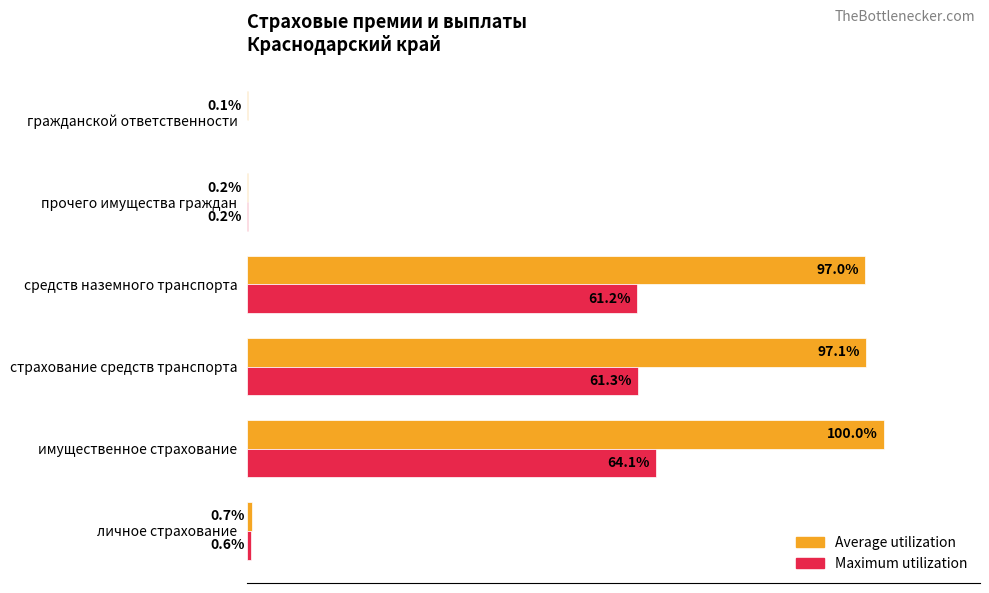

At which category is the sum across all series the highest?

имущественное страхование